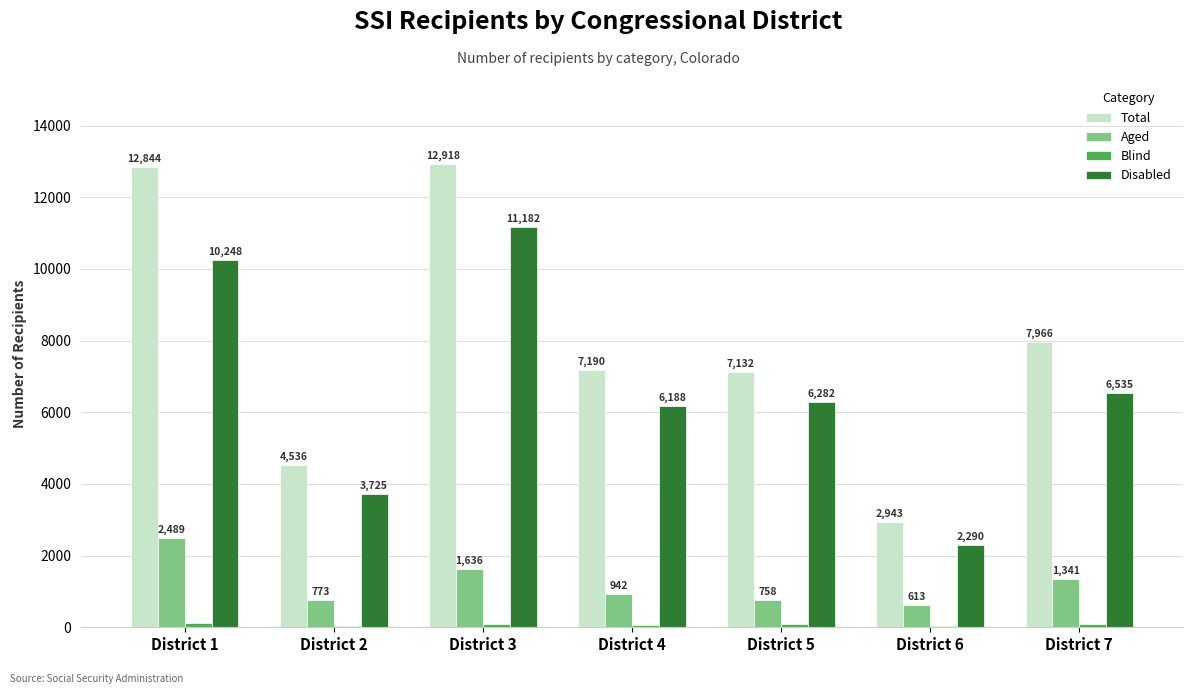

What is the sum of all Disabled values?

46450